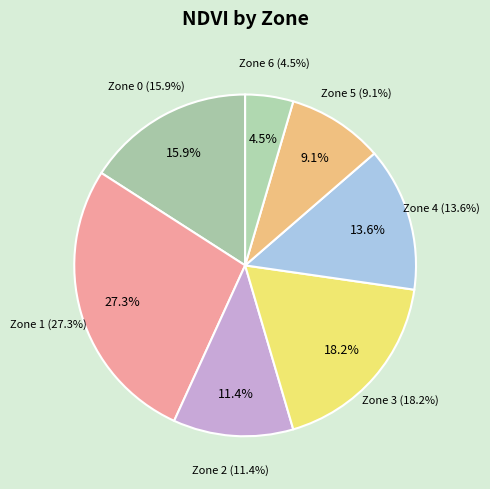

Rank the categories by value from lowest to highest.

Zone 6, Zone 5, Zone 2, Zone 4, Zone 0, Zone 3, Zone 1